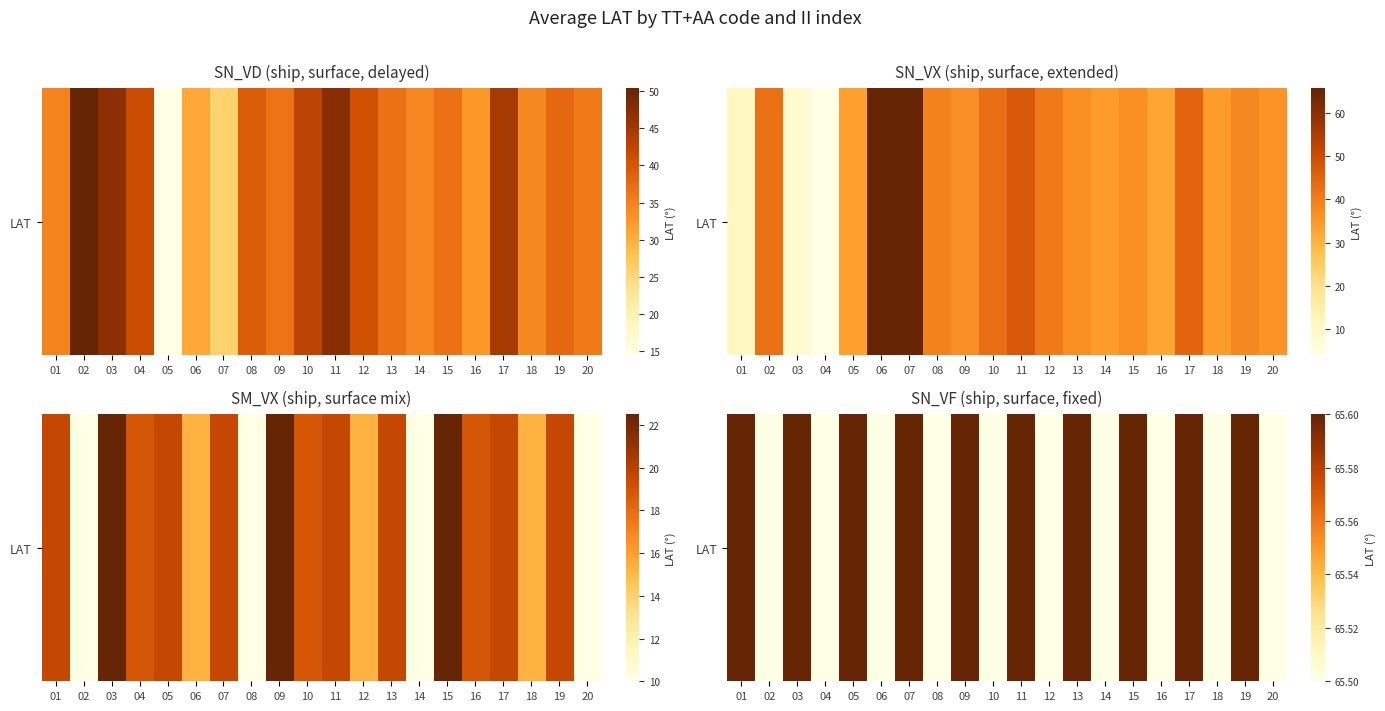

What is the ratio of the value at 11 to the value at 18?

1.0